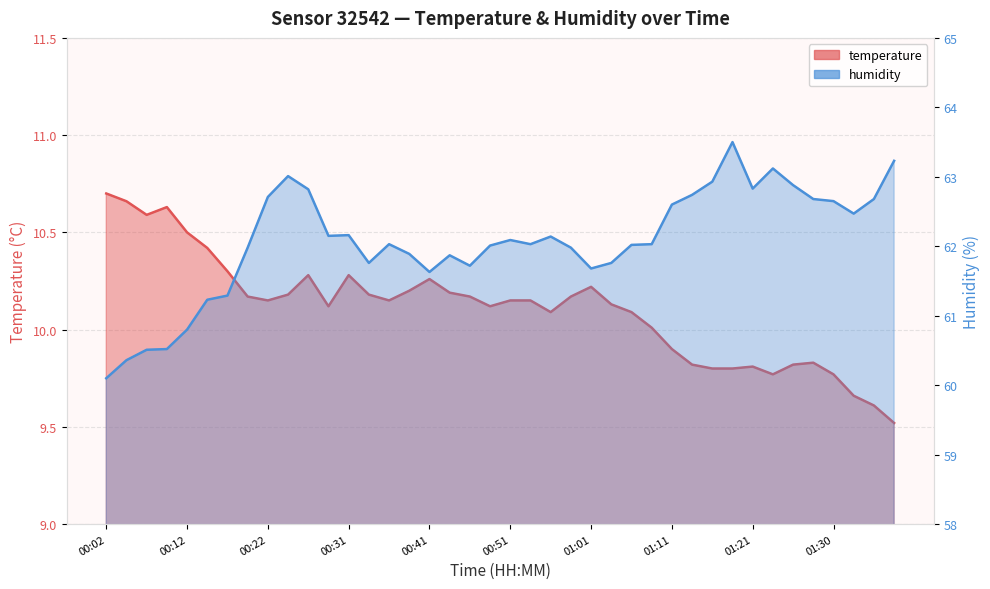

At which category does humidity reach its first local valley?

00:29